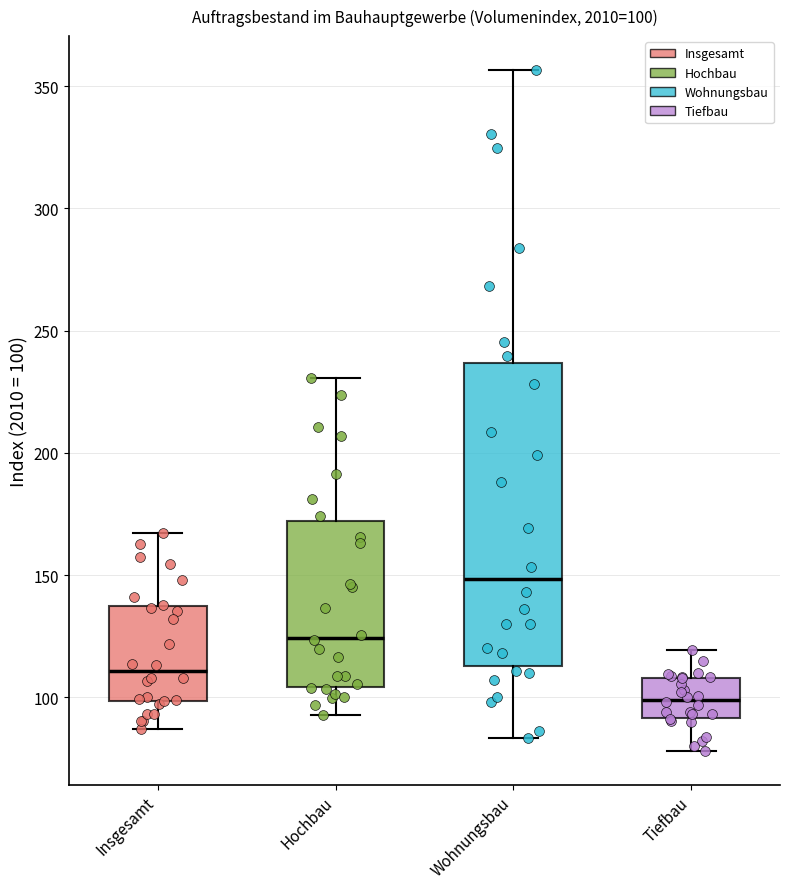

Which box has the lowest median line?

Tiefbau